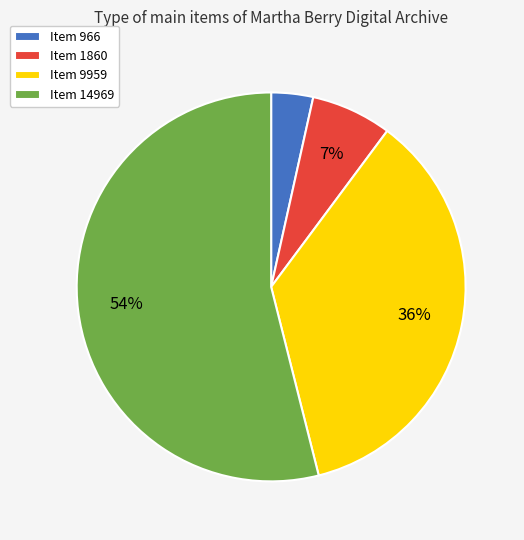

How many slices are in this pie chart?

4